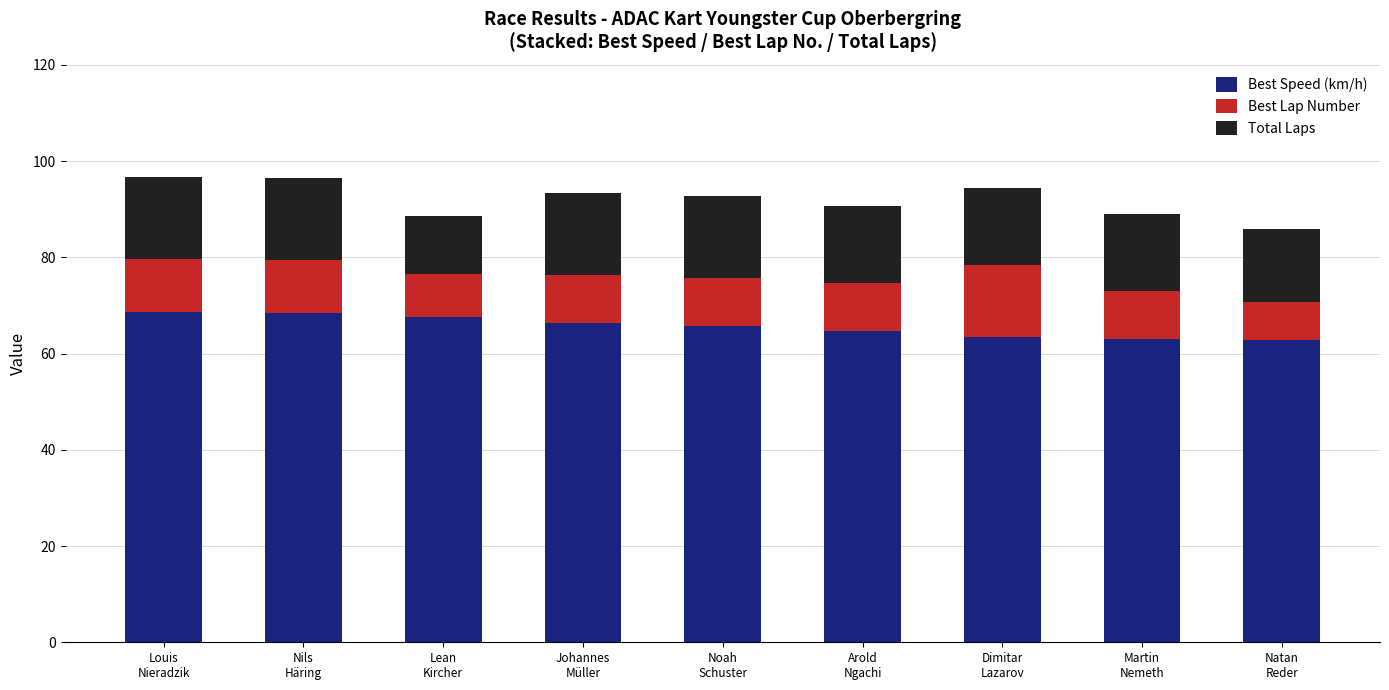

What is the total value across all series at Johannes
Müller?

93.3